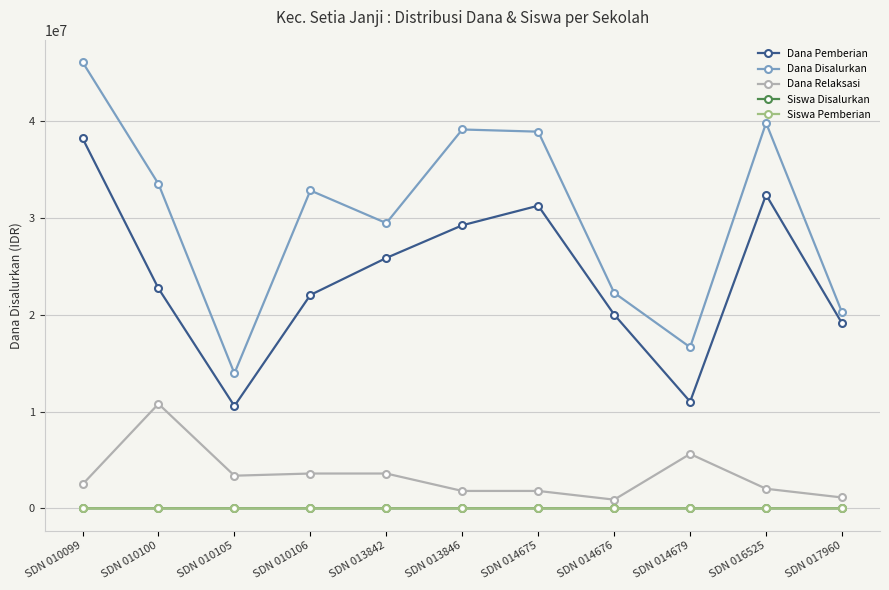

What is the sum of all Siswa Disalurkan values?

825